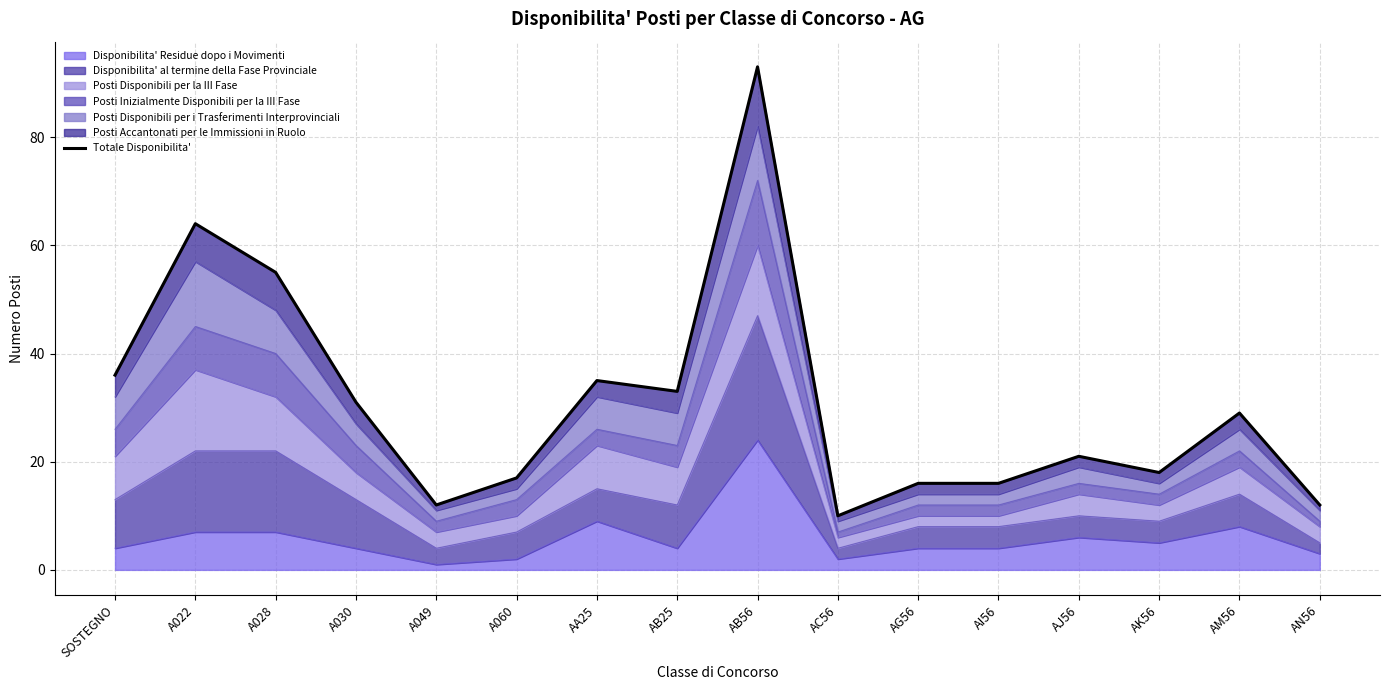

Reading left to right, what are all the values shown in this chart?

SOSTEGNO=36	A022=64	A028=55	A030=31	A049=12	A060=17	AA25=35	AB25=33	AB56=93	AC56=10	AG56=16	AI56=16	AJ56=21	AK56=18	AM56=29	AN56=12